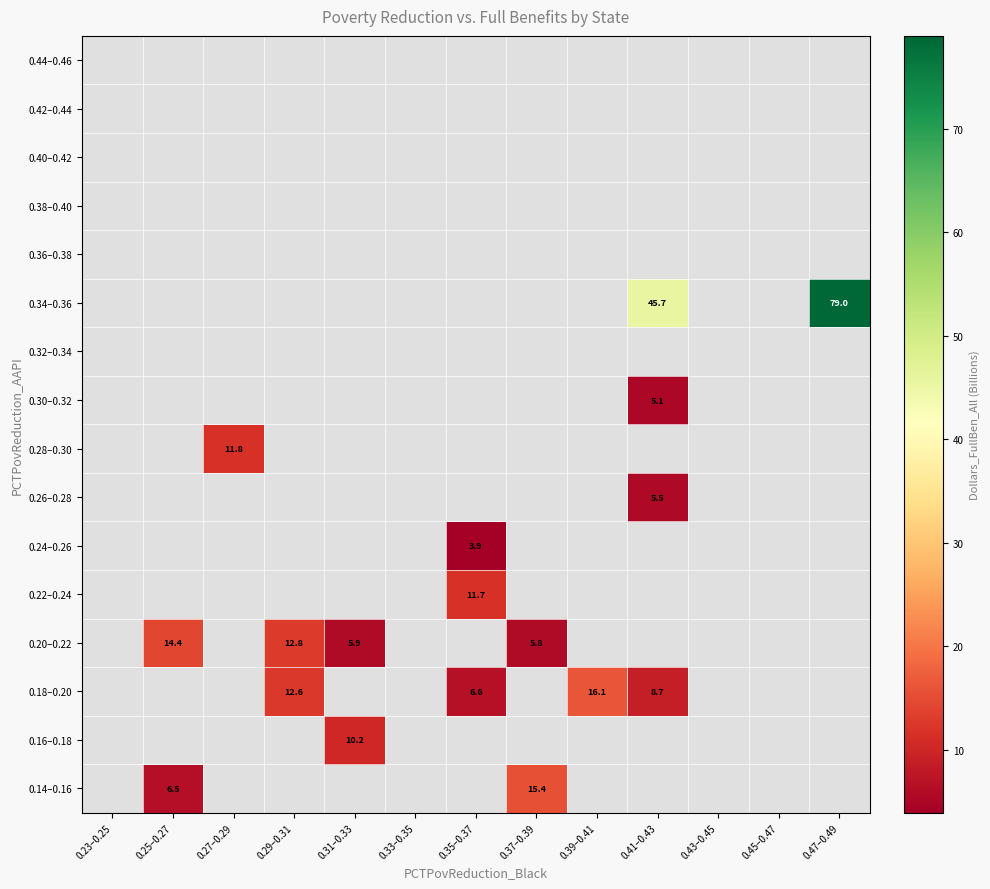

List the series in order of their overall mean, highest first.

0.14–0.16, 0.16–0.18, 0.18–0.20, 0.20–0.22, 0.22–0.24, 0.24–0.26, 0.26–0.28, 0.28–0.30, 0.30–0.32, 0.32–0.34, 0.34–0.36, 0.36–0.38, 0.38–0.40, 0.40–0.42, 0.42–0.44, 0.44–0.46